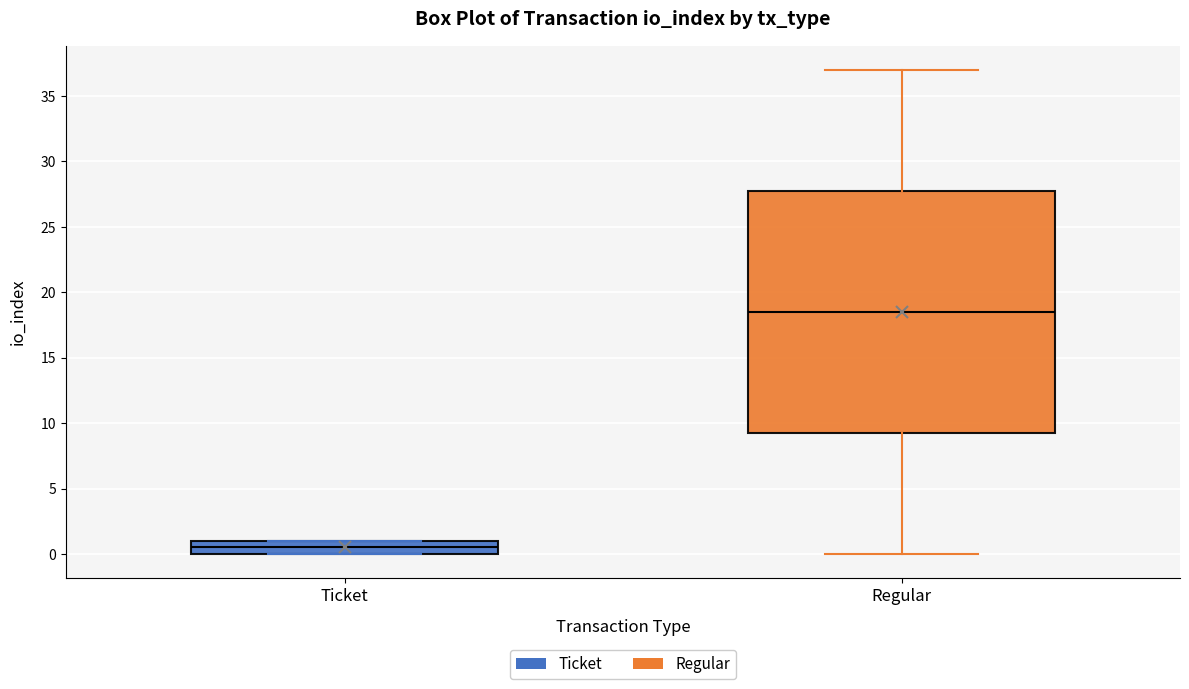

Where is the upper edge of the box for Ticket on the y-axis? The values are not printed on the chart, so give them approximately, as read against the axis.

1.0